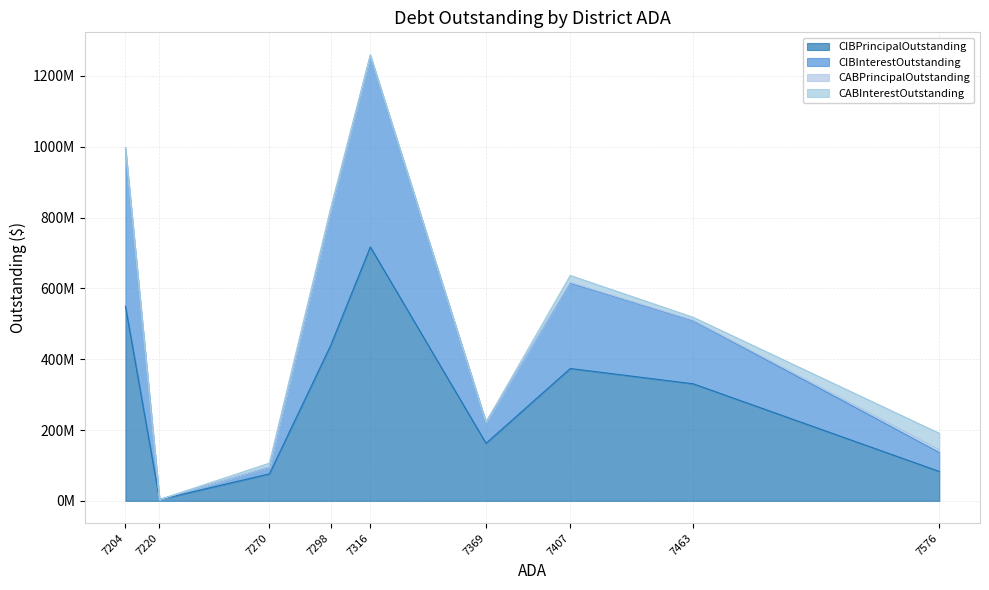

Does the chart have visible grid lines?

Yes